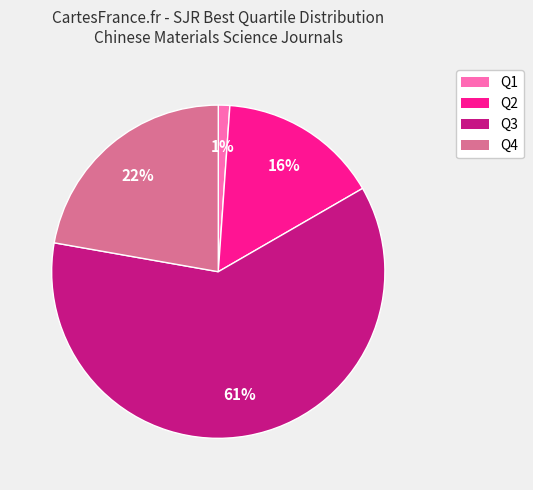

To the nearest percent, what percentage of the pie is Q4?

22%